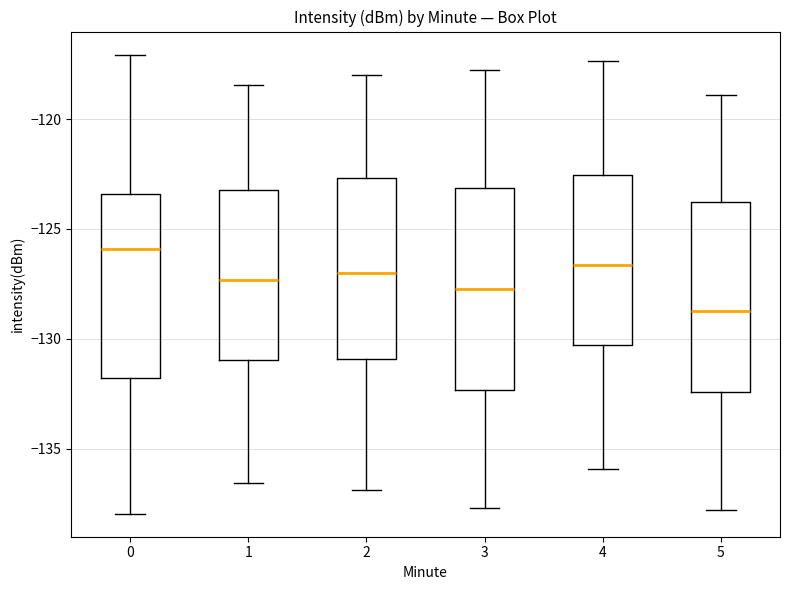

Which box is the tallest, from its lower edge to its upper edge?

3